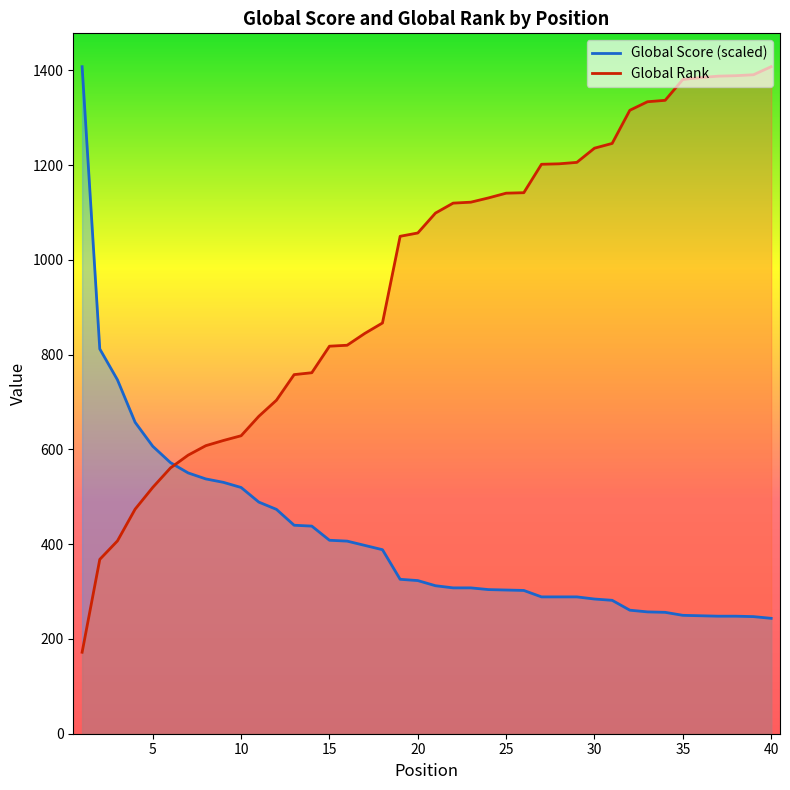

At how many categories does at least one series exceed 1251?

10